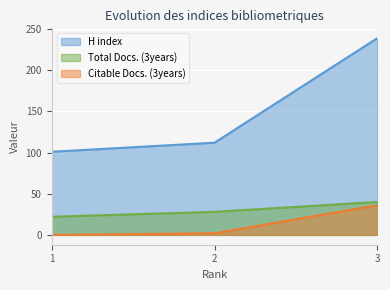

How many lines are shown in the chart?

3